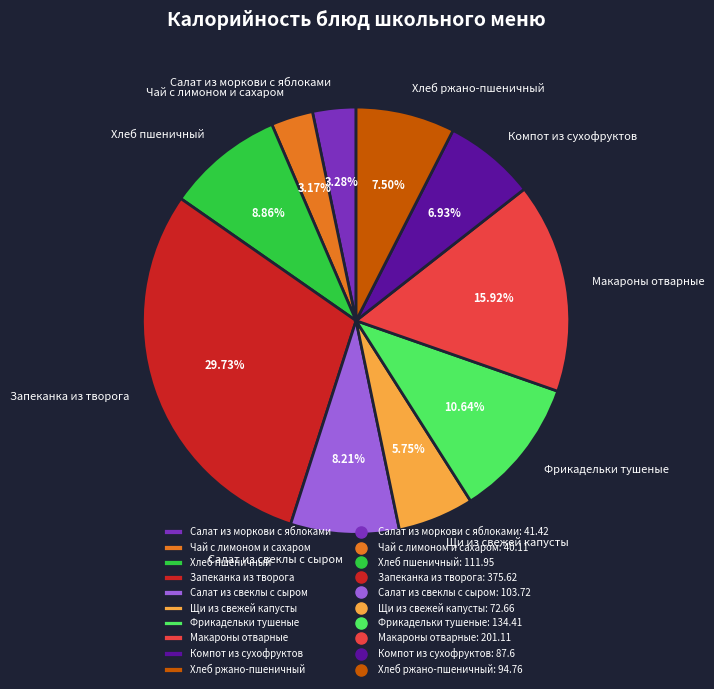

Between Чай с лимоном и сахаром and Компот из сухофруктов, which is larger?

Компот из сухофруктов